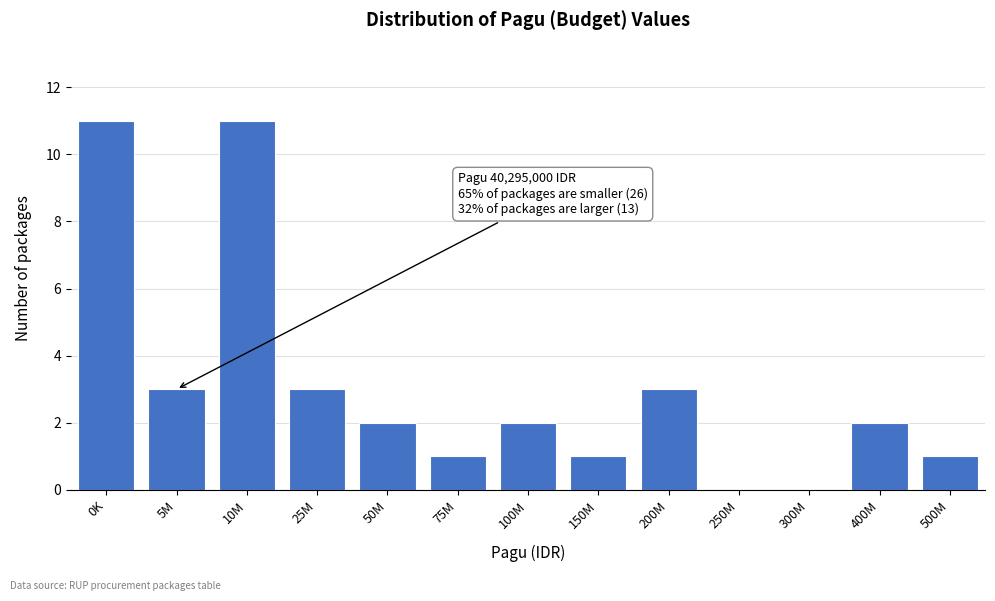

Reading right to left, extract all data points from this chart.

500M=1	400M=2	300M=0	250M=0	200M=3	150M=1	100M=2	75M=1	50M=2	25M=3	10M=11	5M=3	0K=11